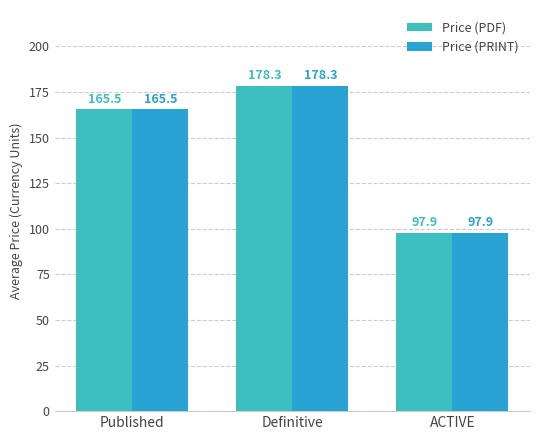

Is it true that Price (PDF) equals 287.4 at Published?

False